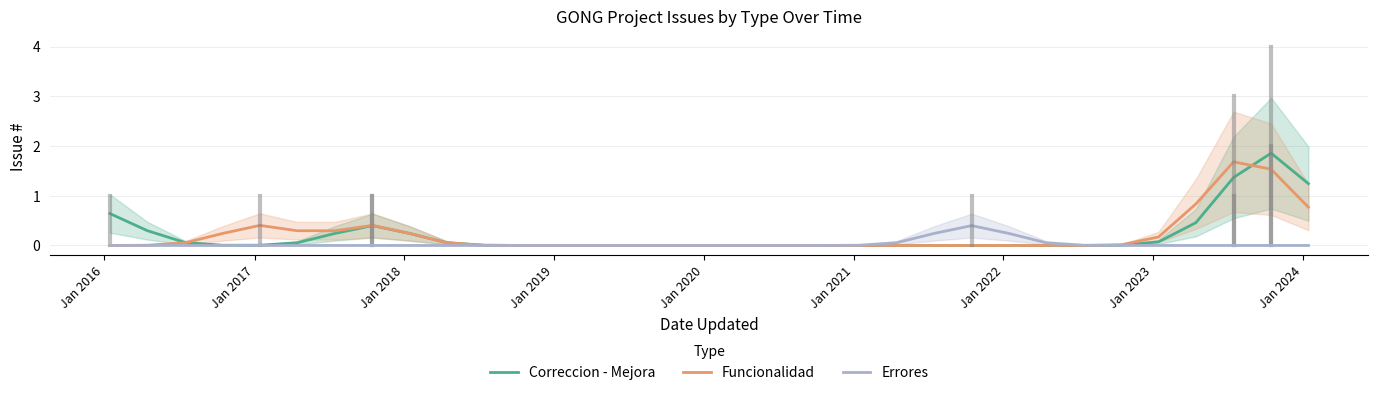

What is the maximum value for Errores?

0.4